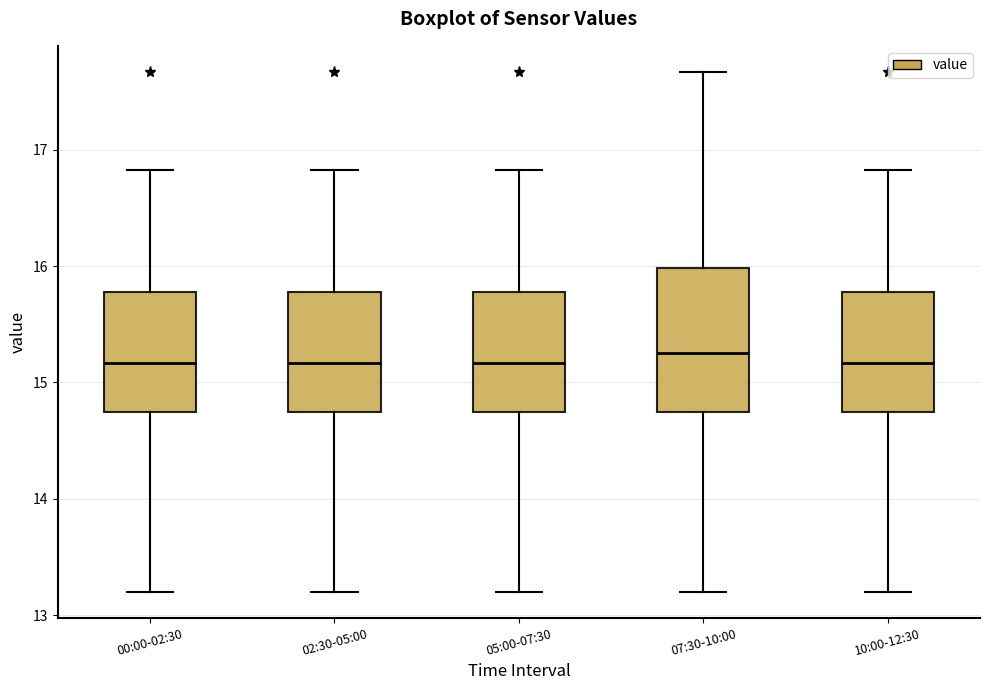

Reading left to right, read every box against the y-axis: the position of its median line, the range the box covers, and the ends of its whiskers. The values are not printed on the chart, so give them approximately, as read against the axis.

00:00-02:30: median 15.2, box 14.7 to 15.8, whiskers 13.2 to 16.8
02:30-05:00: median 15.2, box 14.7 to 15.8, whiskers 13.2 to 16.8
05:00-07:30: median 15.2, box 14.7 to 15.8, whiskers 13.2 to 16.8
07:30-10:00: median 15.3, box 14.7 to 16.0, whiskers 13.2 to 17.7
10:00-12:30: median 15.2, box 14.7 to 15.8, whiskers 13.2 to 16.8